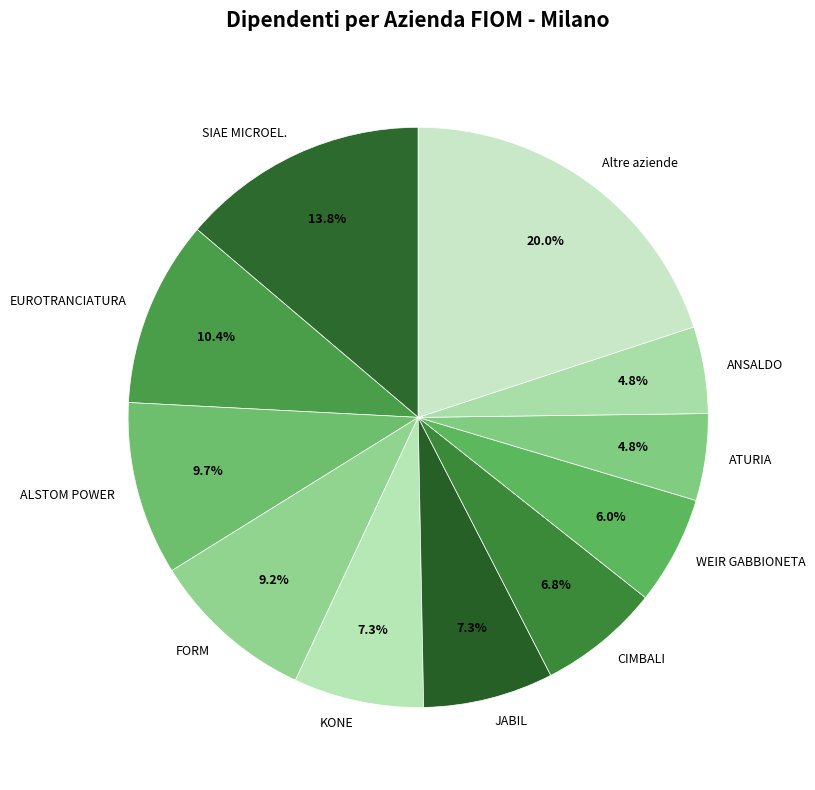

Which has a higher value, KONE or ATURIA?

KONE